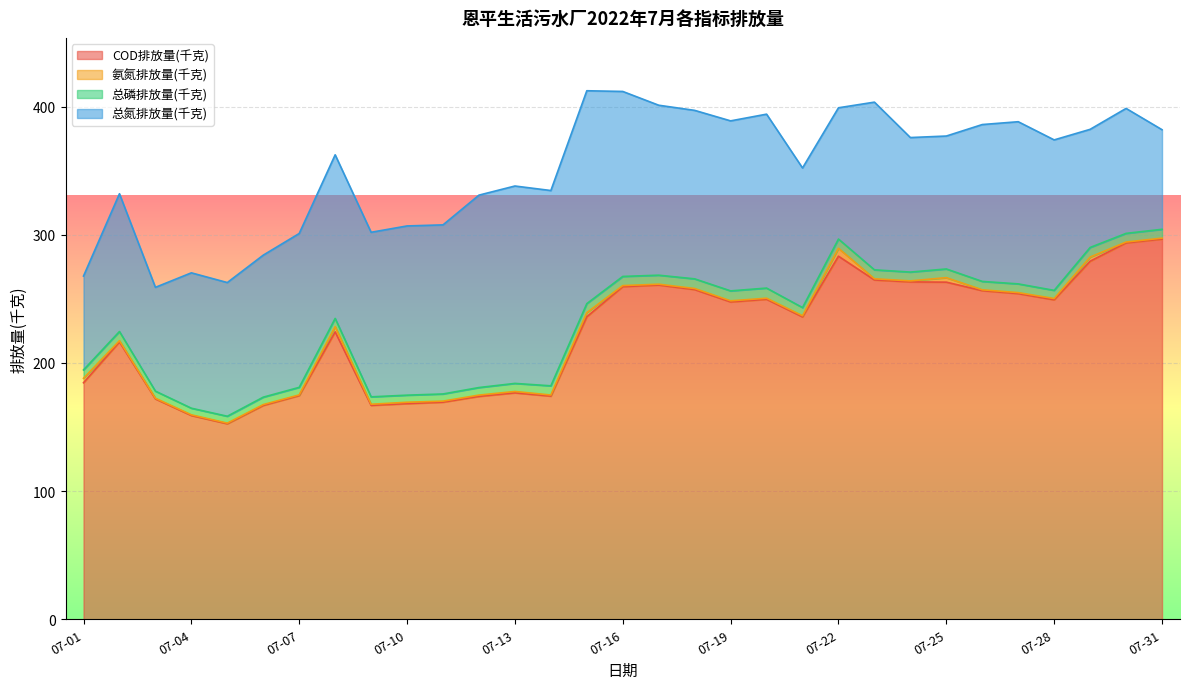

How many data points in 总氮排放量(千克) are less than 122?

15